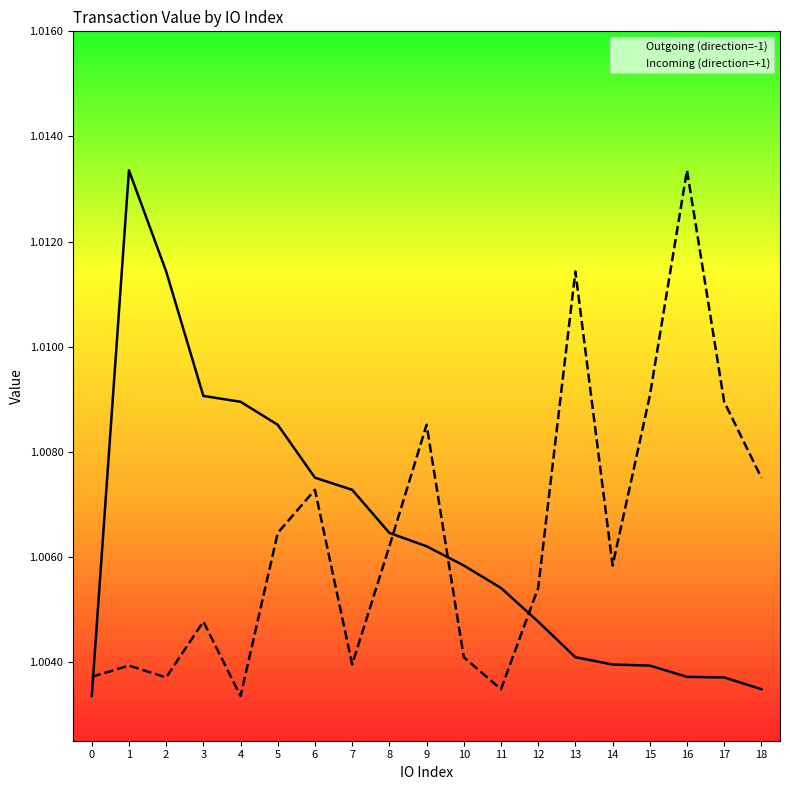

At which category is the sum across all series the highest?

1